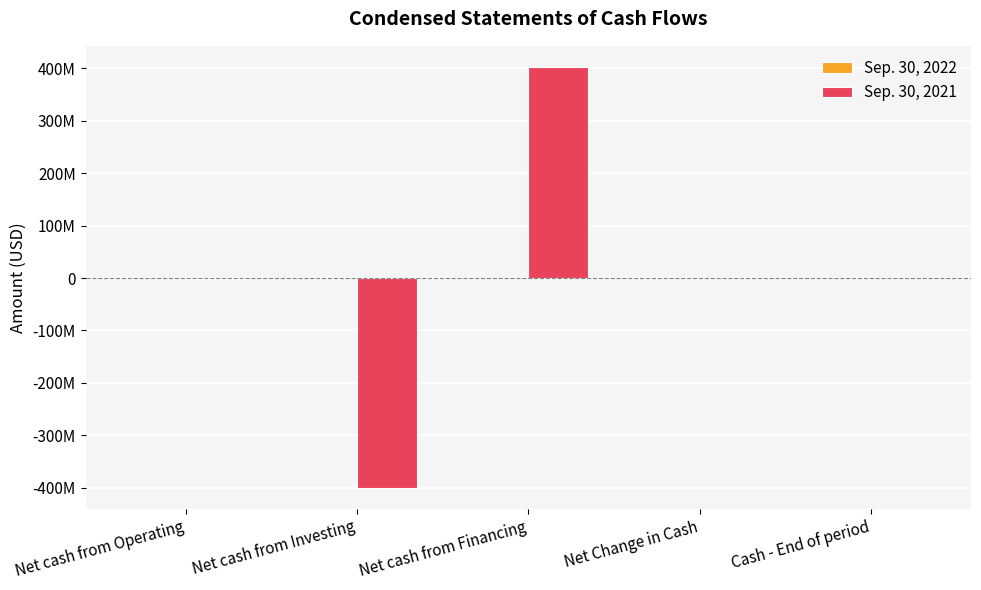

Are the bars horizontal?

No